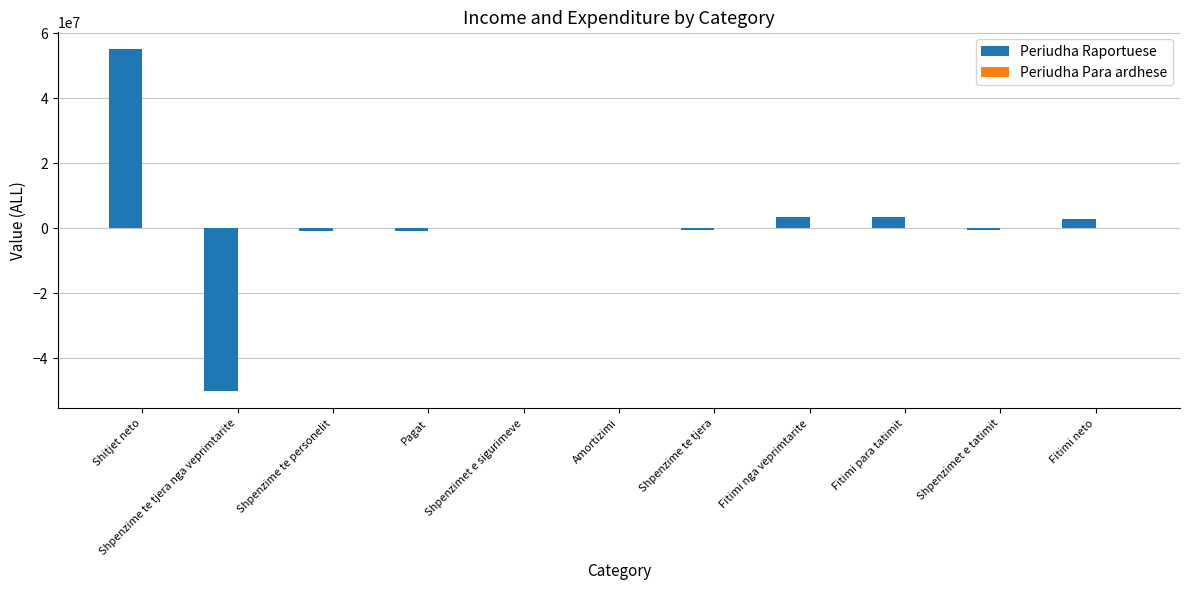

How many data points does each series have?

11